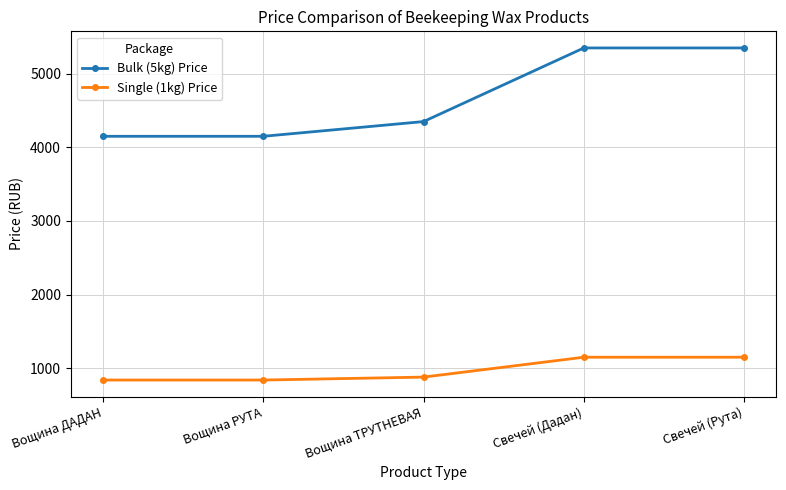

What is the smallest value displayed?

840